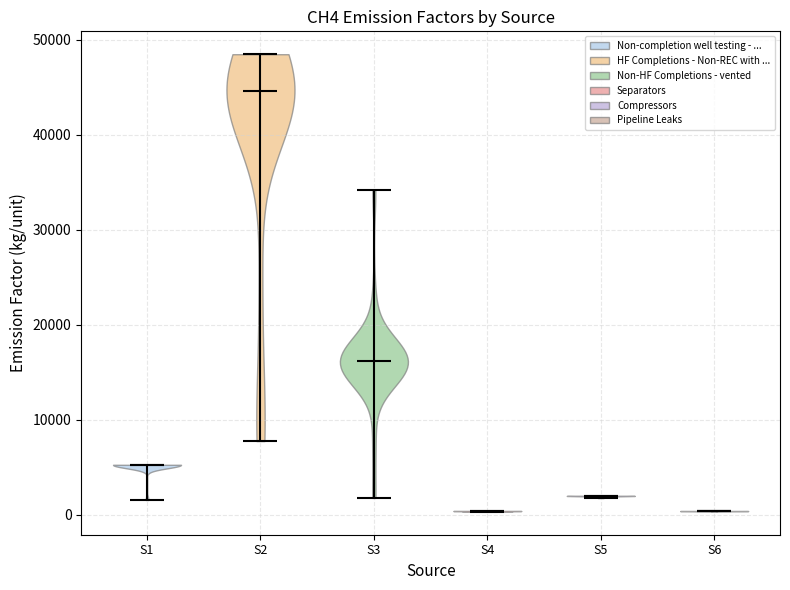

Reading left to right, read every violin against the y-axis: where its median line is, and the lowest and highest points it reaches. The values are not printed on the chart, so give them approximately, as read against the axis.

S1: median line 5000, lowest point 2000, highest point 5000
S2: median line 45000, lowest point 8000, highest point 48000
S3: median line 16000, lowest point 2000, highest point 34000
S4: median line 0, lowest point 0, highest point 0
S5: median line 2000, lowest point 2000, highest point 2000
S6: median line 0, lowest point 0, highest point 0